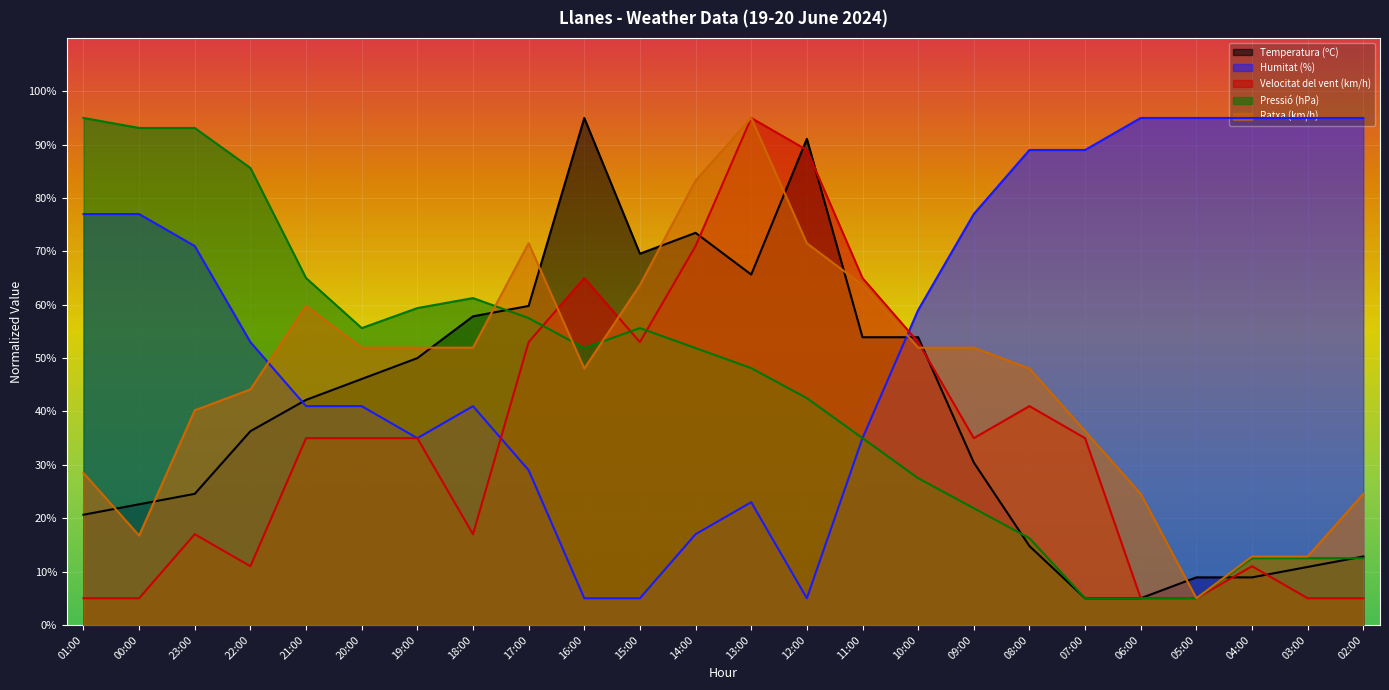

How many interior local valleys does the Ratxa (km/h) series have?

3